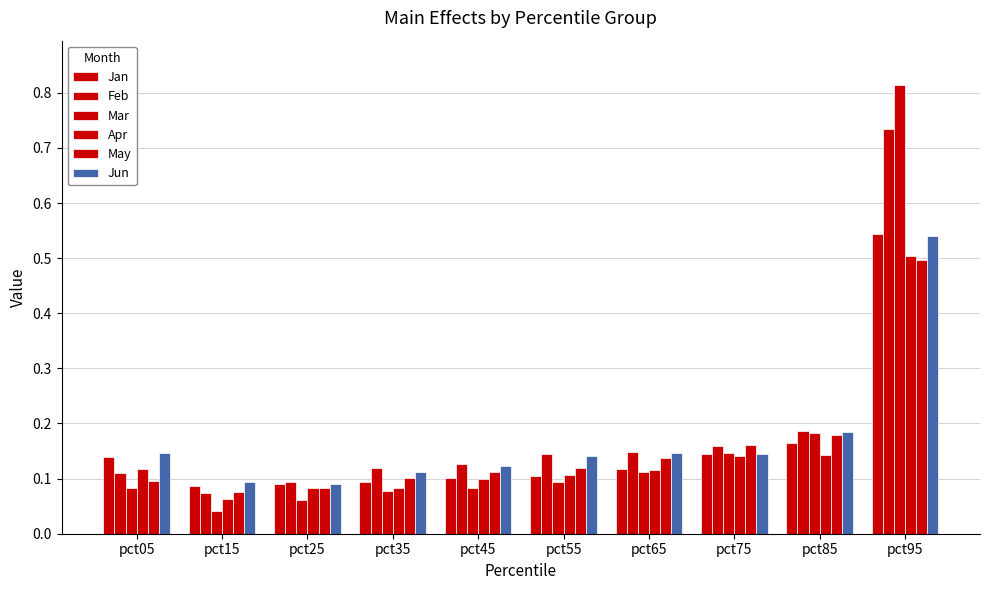

How many groups of bars are there?

10